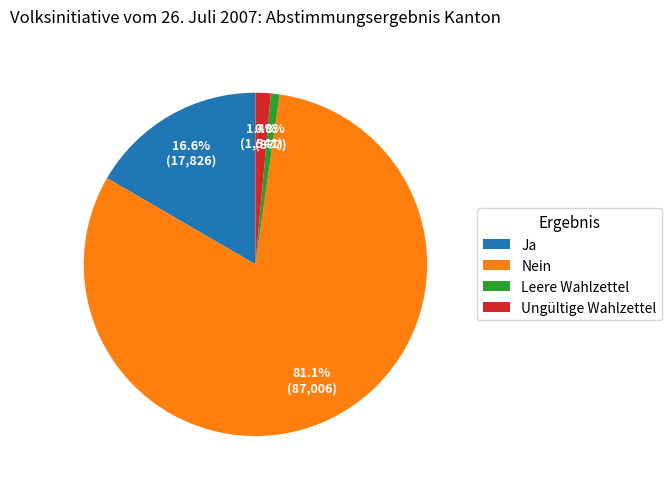

To the nearest percent, what is the combined percentage of Ungültige Wahlzettel and Ja?

18%